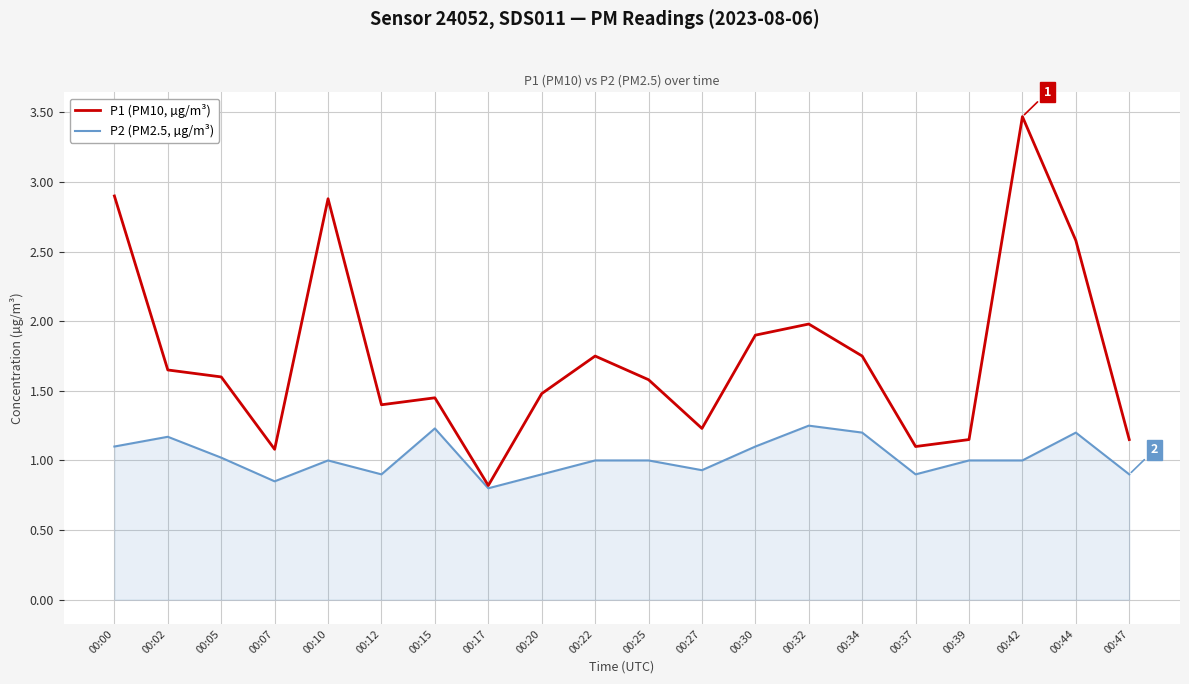

What are all the series names shown in the legend?

P1 (PM10, µg/m³), P2 (PM2.5, µg/m³)